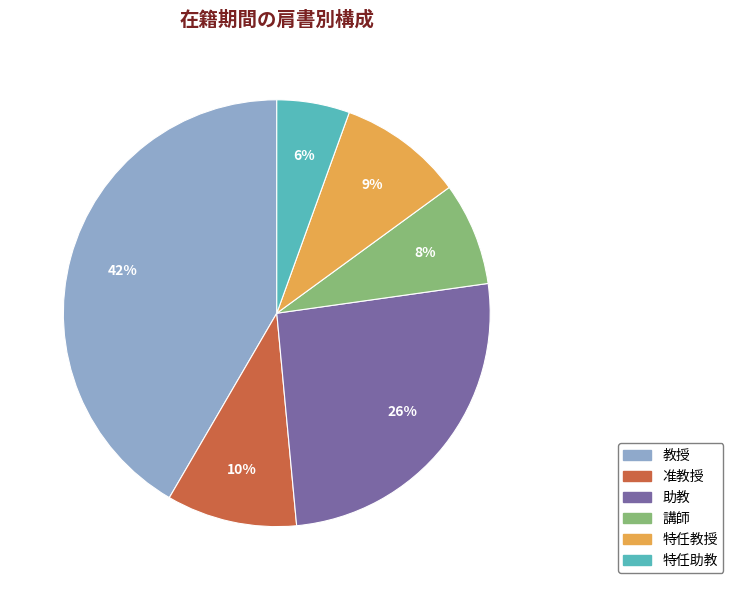

Is there any slice that represents more than half of the pie?

No